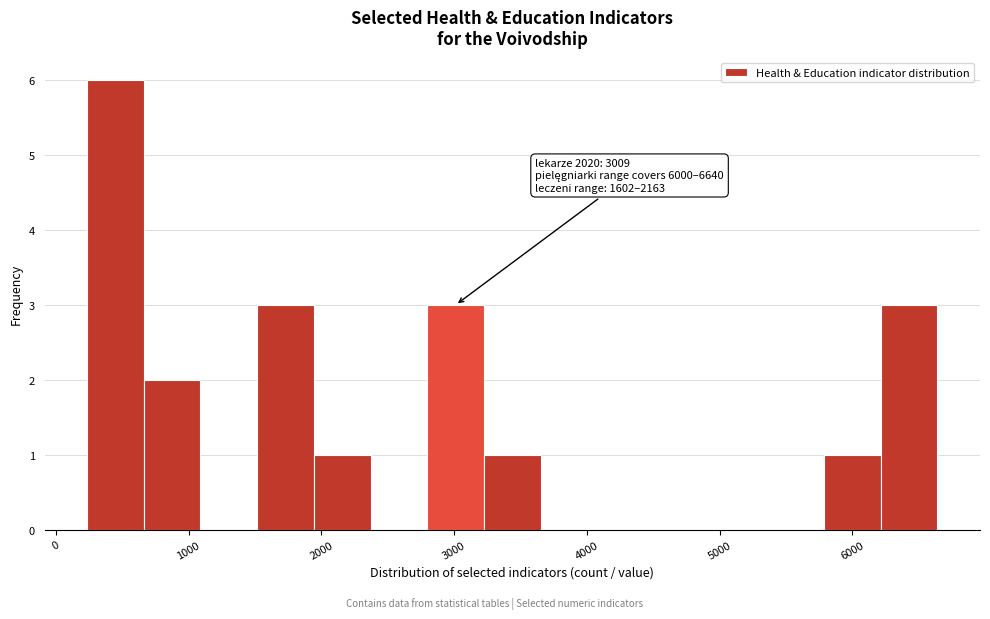

Over which range of the x-axis is the bar tallest?

200 to 700